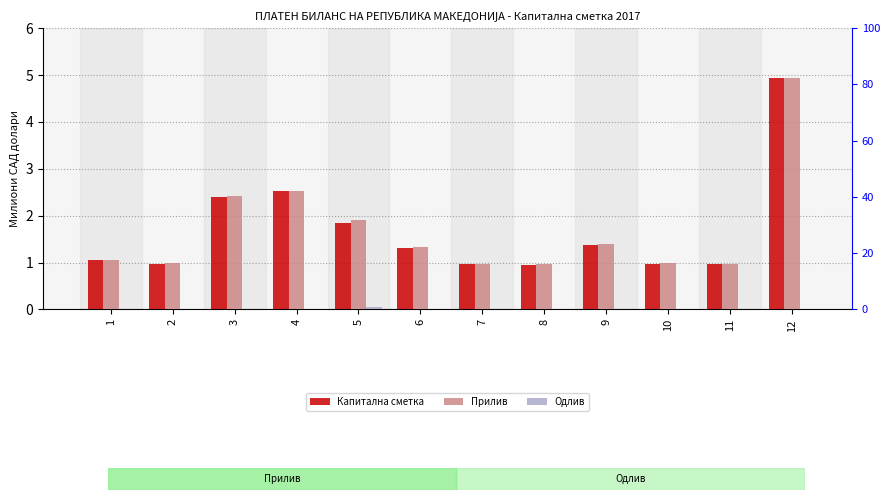

Are the bars grouped side by side (vs. stacked)?

Yes